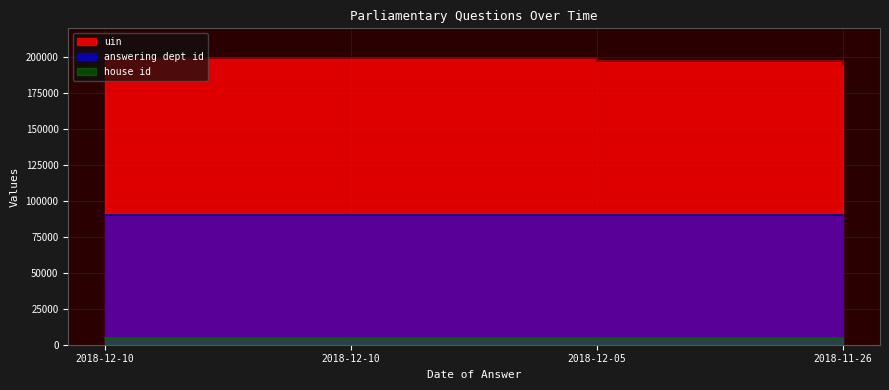

True or false: uin has more than 1 interior local peaks.

False